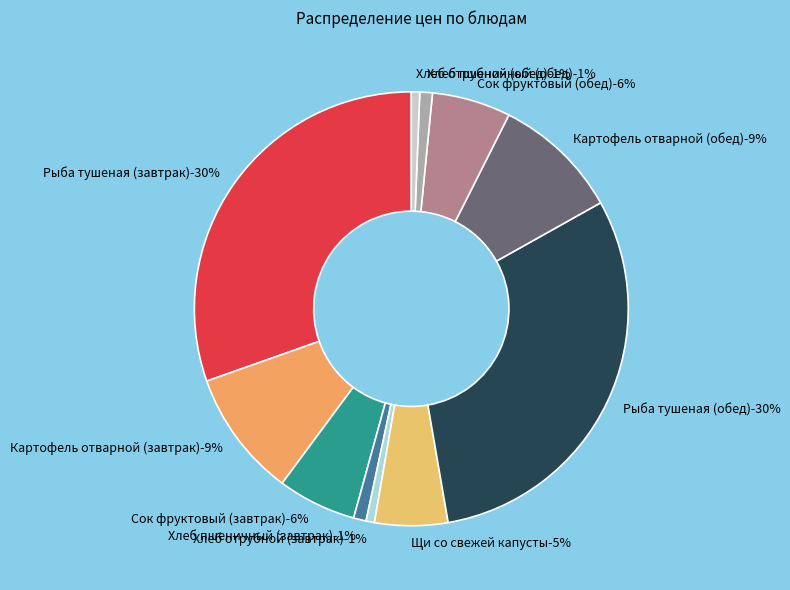

How many segments does this pie chart have?

11